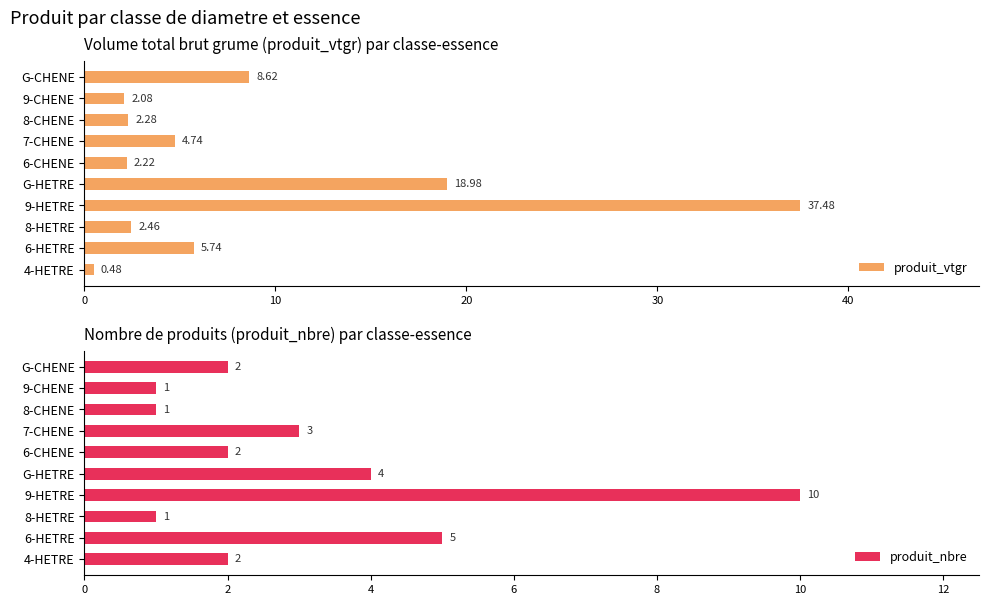

Is it true that produit_vtgr equals 1.7 at 7-CHENE?

False